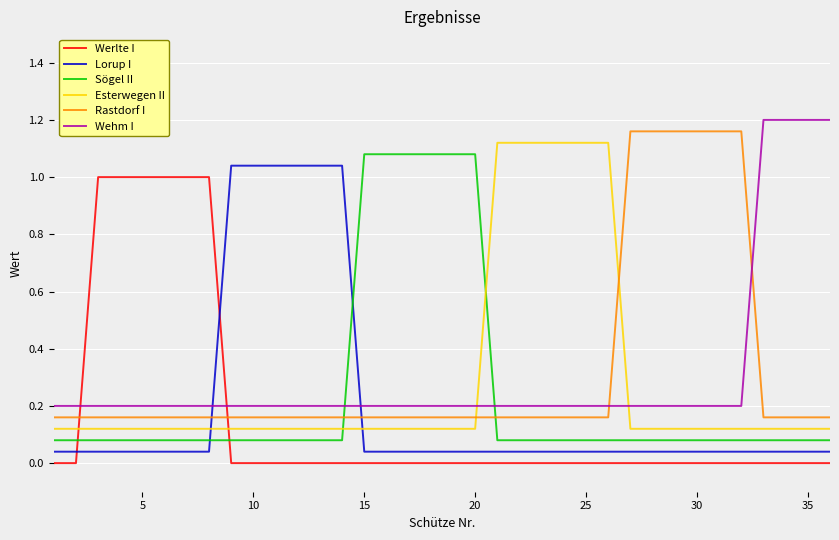

Which series ends up on top after the final intersection of Sögel II and Lorup I?

Sögel II